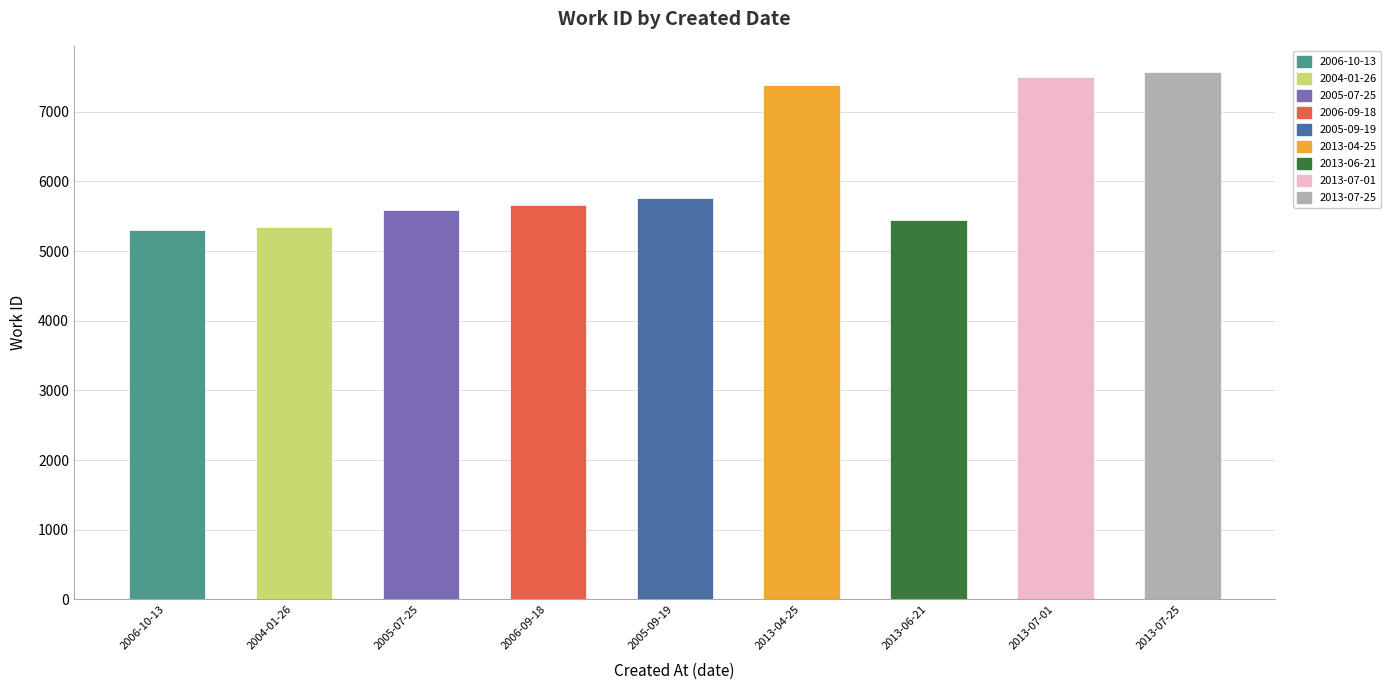

The value at 2013-04-25 is 13107. True or false?

False